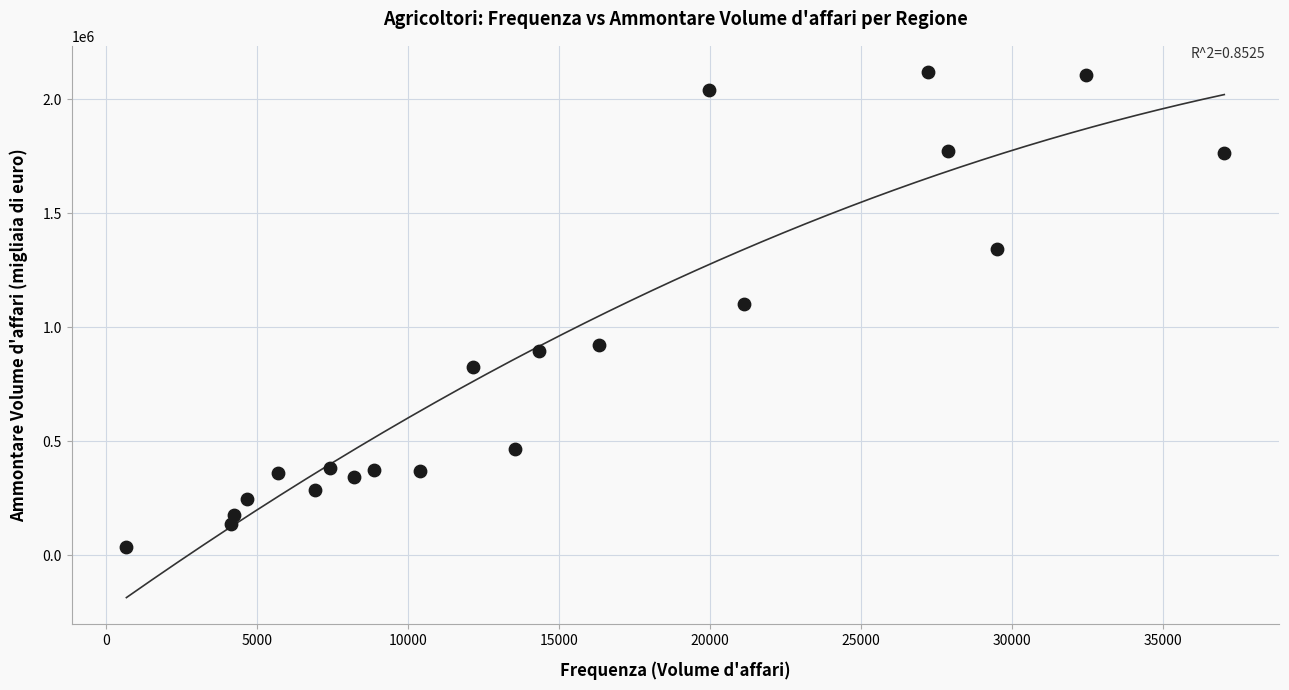

What is the range of Y values (max minus min)?

2085241